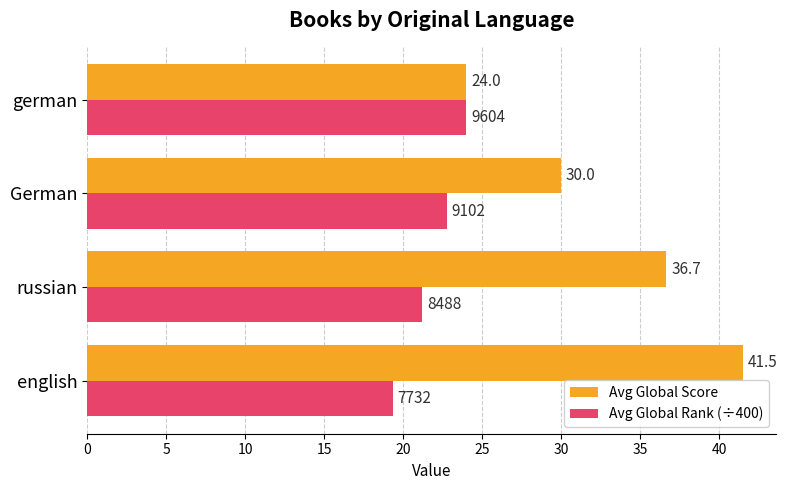

At which label is Avg Global Rank (÷400) closest to 21?

russian